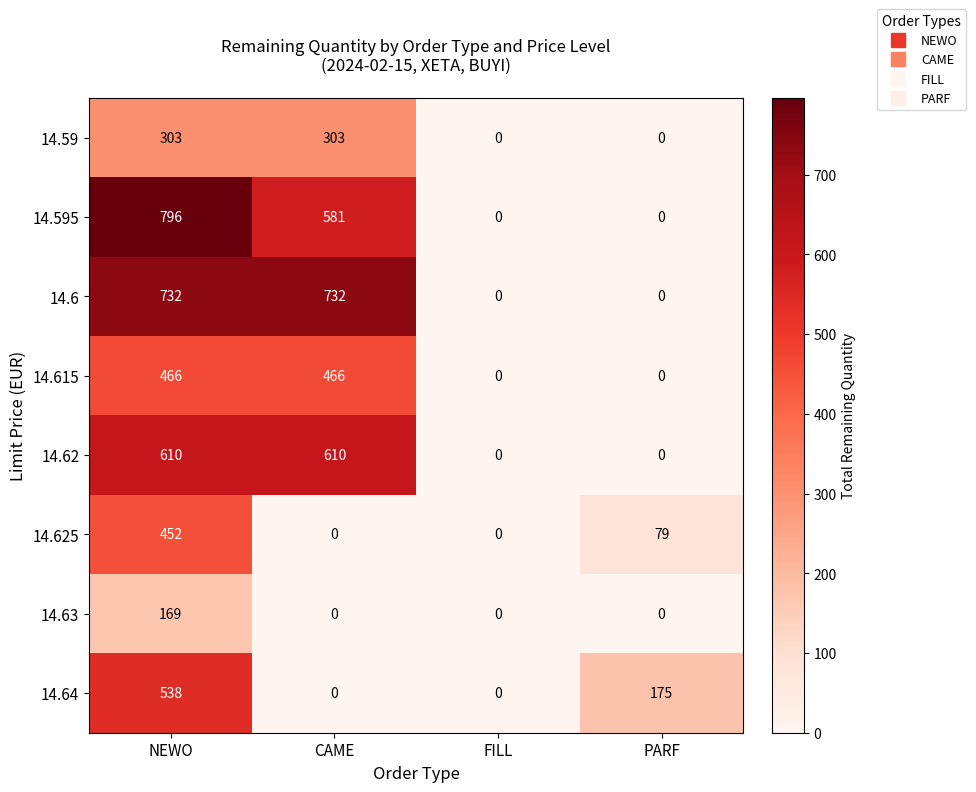

Which category has the highest value across all series?

NEWO